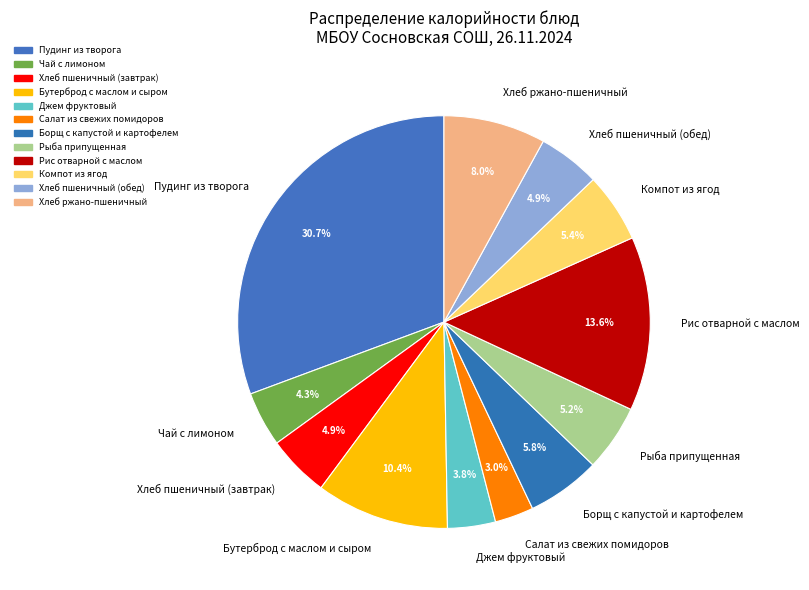

To the nearest percent, what is the combined percentage of Хлеб ржано-пшеничный and Хлеб пшеничный (обед)?

13%